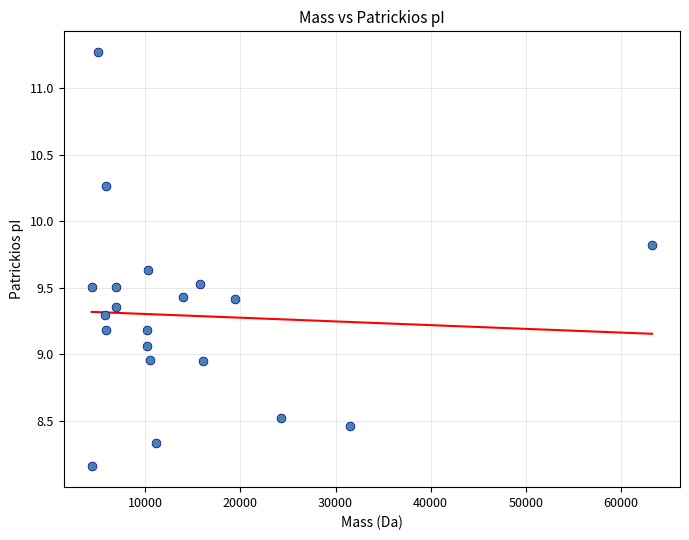

What is the range of Y values (max minus min)?

3.1